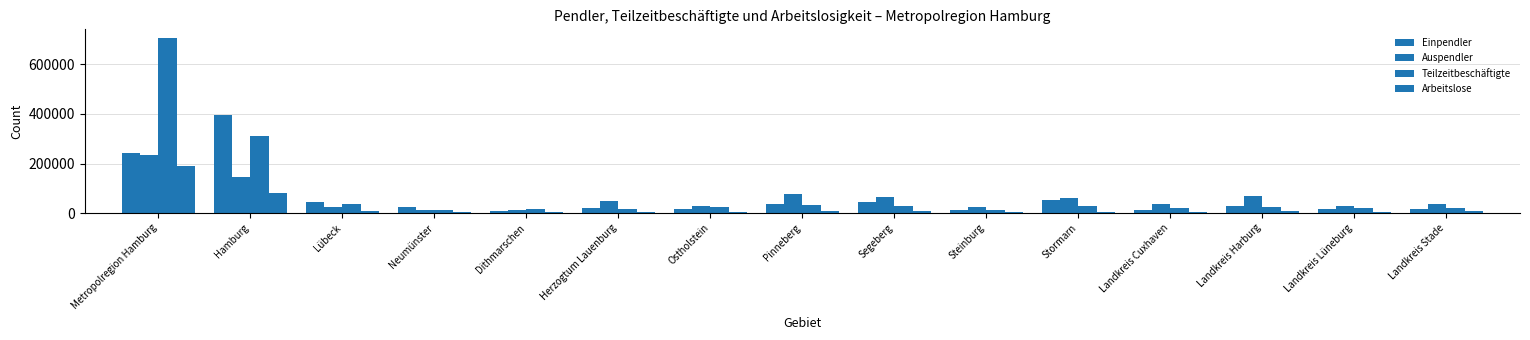

At which category is the sum across all series the highest?

Metropolregion Hamburg